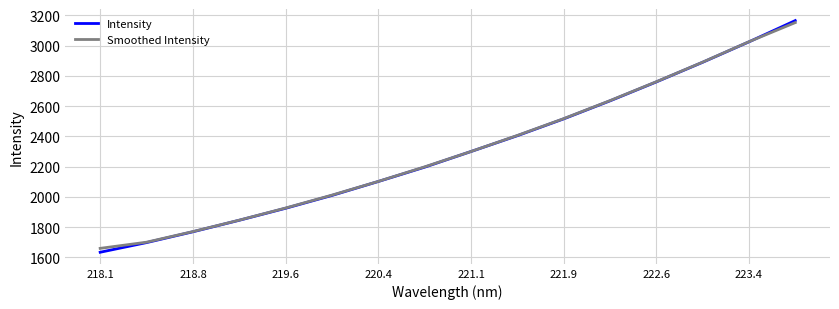

Which series has the largest range (max minus min)?

Intensity